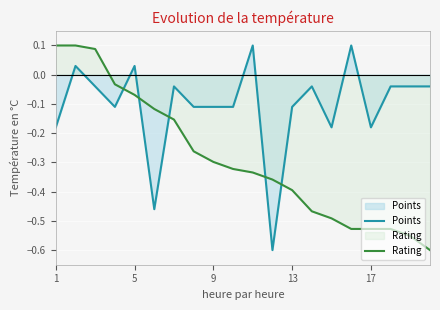

After their last crossing, which series has the higher values: Rating or Points?

Points